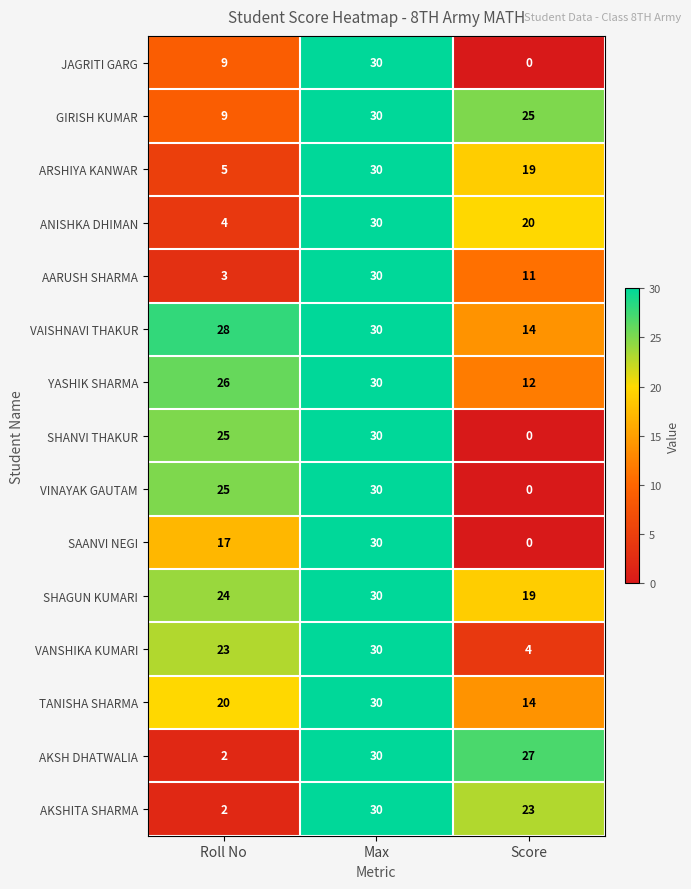

How many data points does each series have?

3